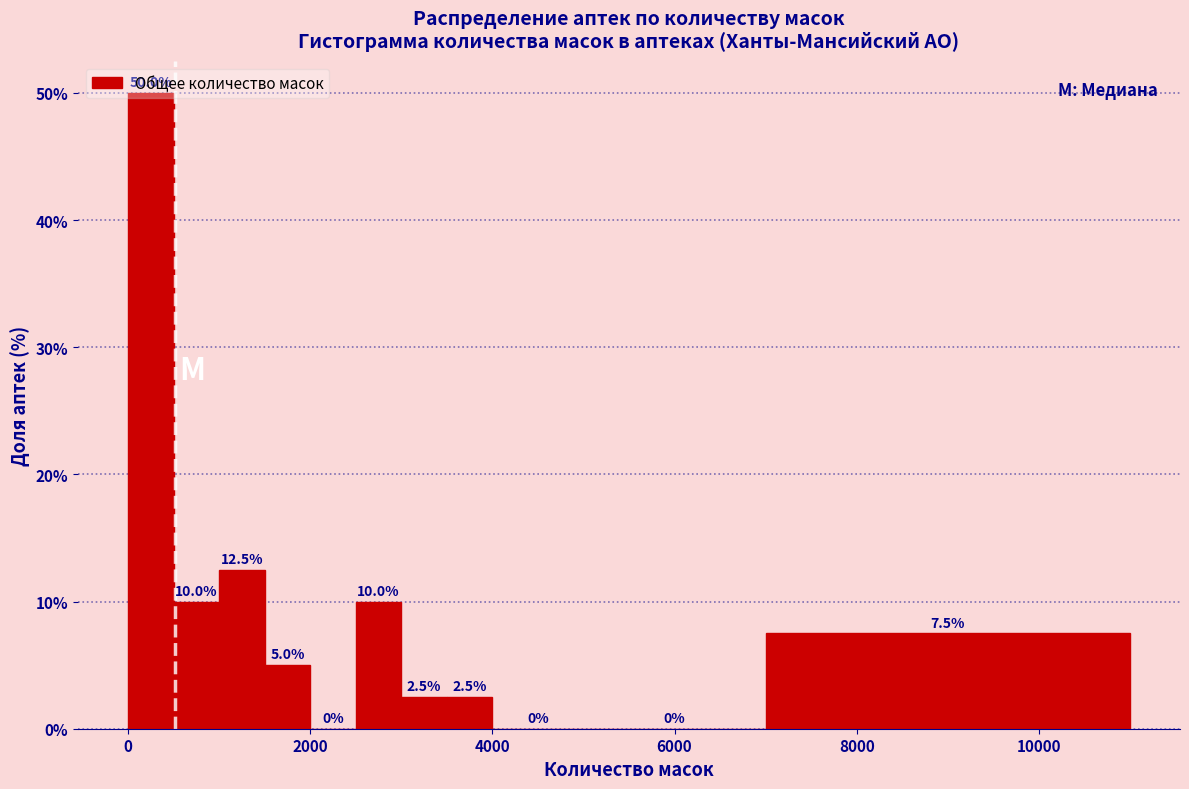

Read against the x-axis, roughly where is the centre of the tallest bar?

200